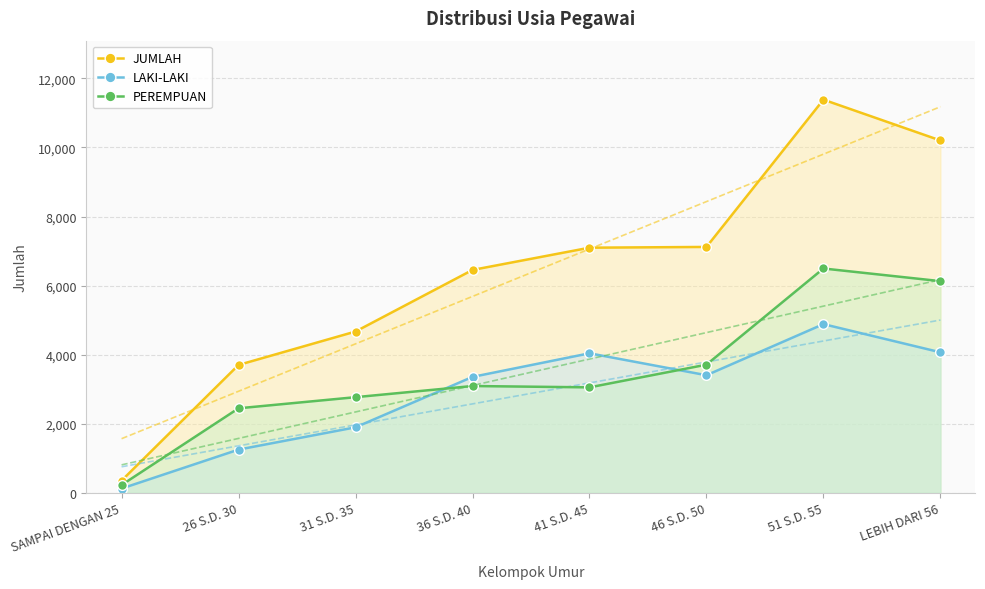

Which series has the largest range (max minus min)?

JUMLAH